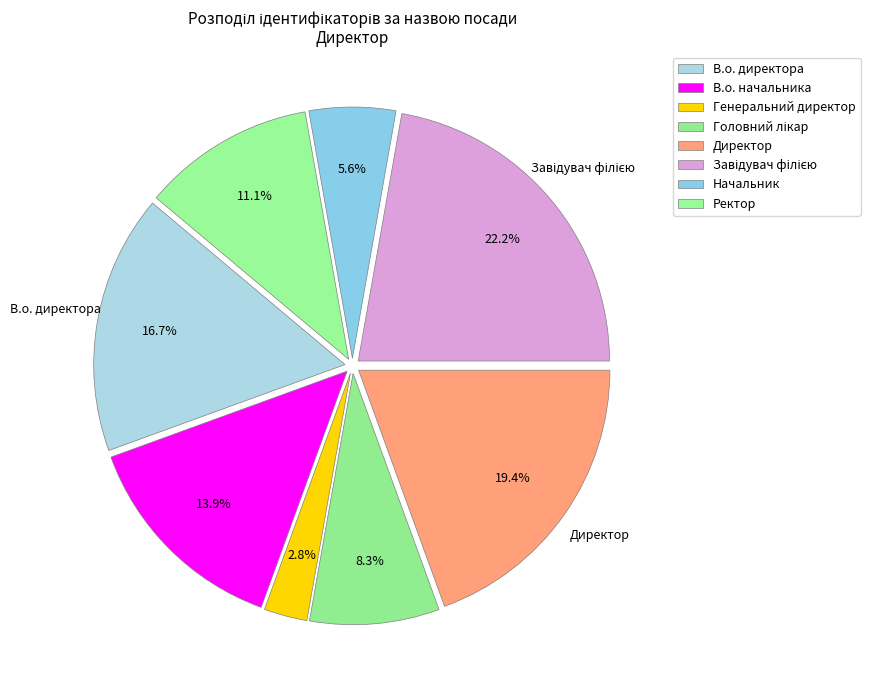

What is the smallest slice in the pie chart?

Генеральний директор